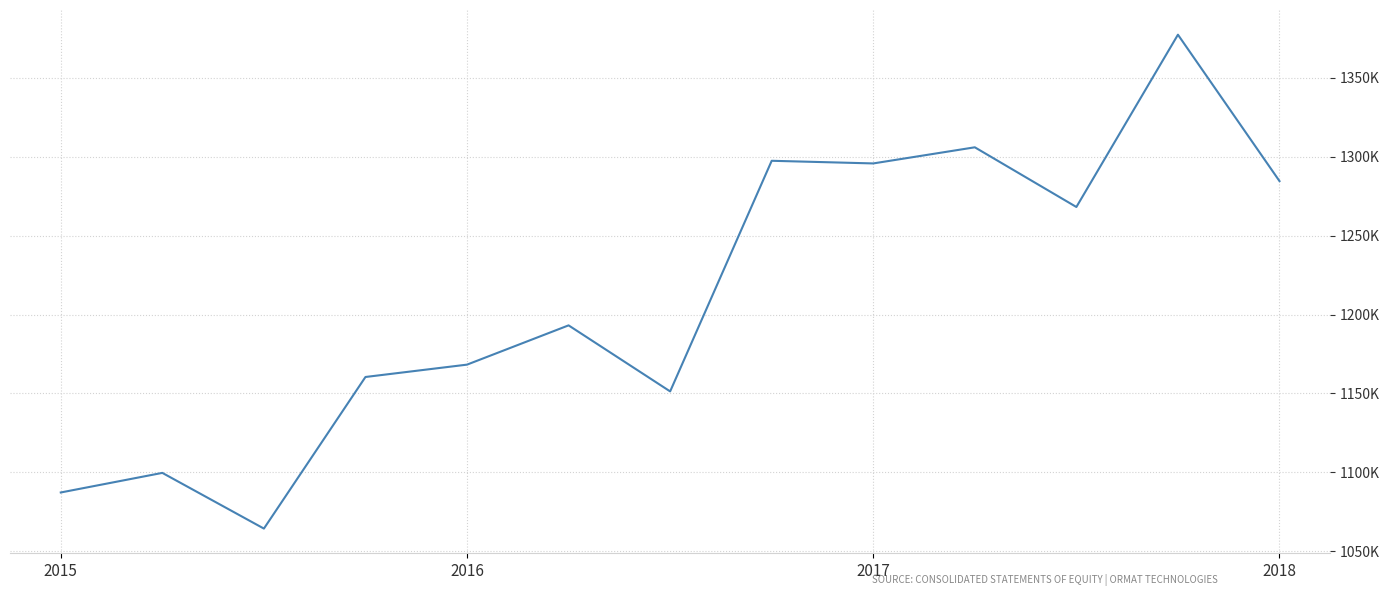

Reading left to right, list all the values displayed in this chart.

1087307	1099714	1064440	1160450	1168272	1193144	1151320	1297377	1295700	1305918	1268112	1377233	1284514